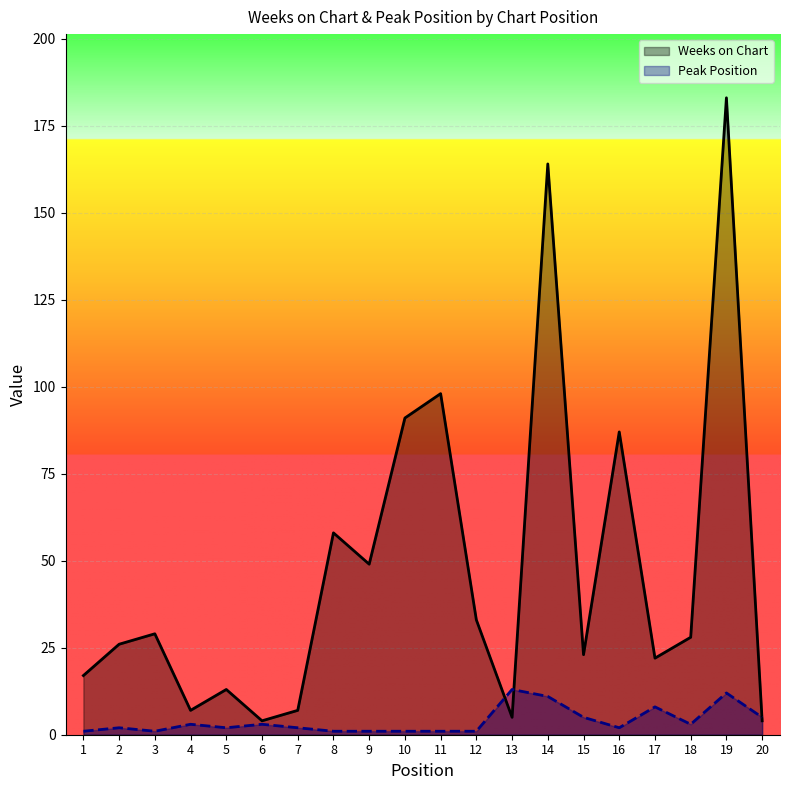

What is the difference between the maximum and minimum values in the Peak Position series?

12